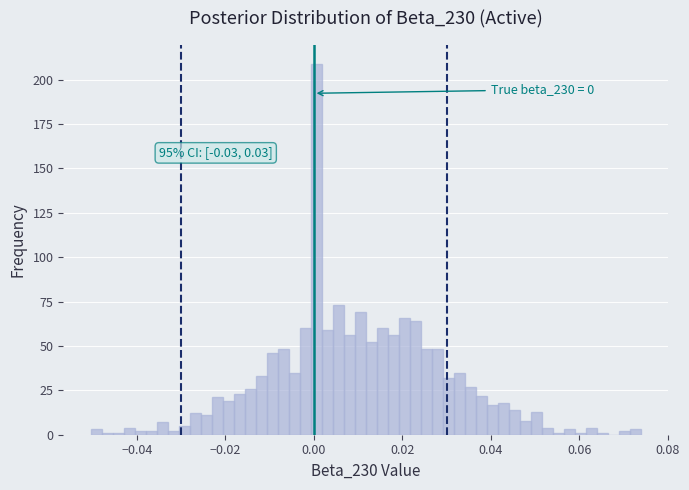

Read against the x-axis, roughly where is the centre of the tallest bar?

0.000